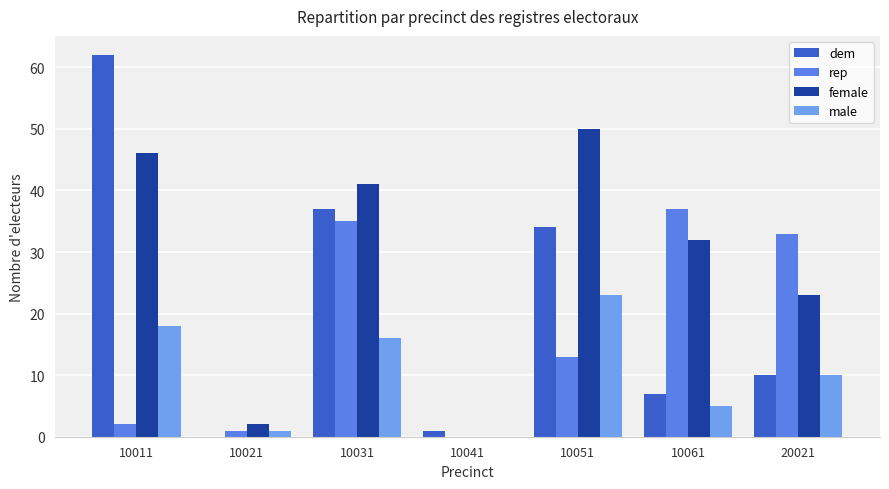

Rank the categories by male value from lowest to highest.

10041, 10021, 10061, 20021, 10031, 10011, 10051